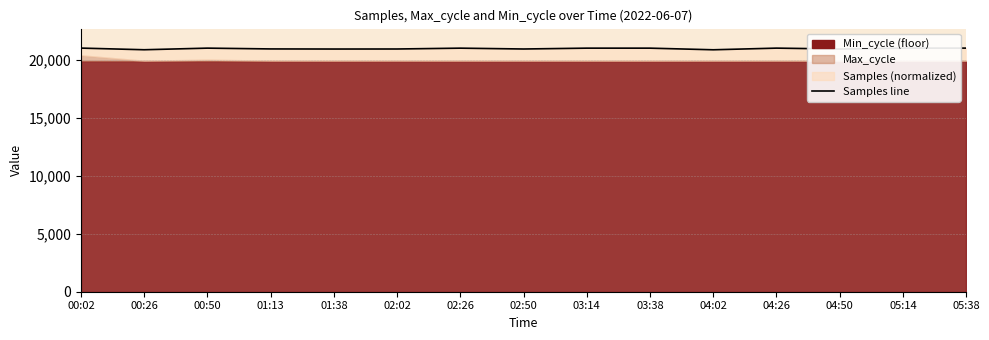

True or false: the data has more than 0 interior local peaks.

True